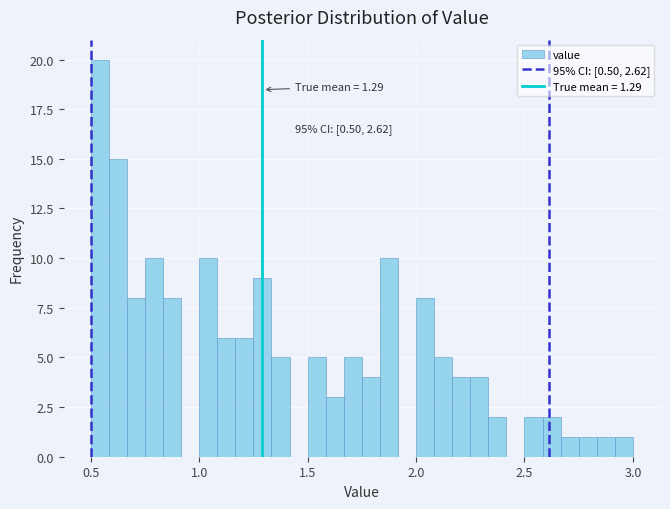

Around what value on the x-axis is the tallest bar? Give the approximate position of its centre, as read against the axis.

0.55